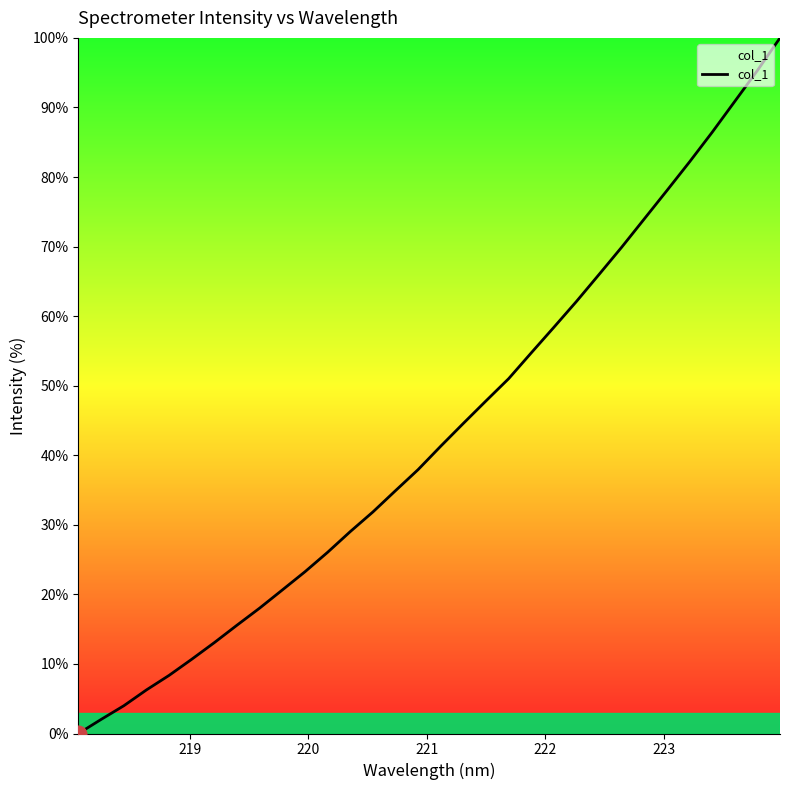

What is the difference between the maximum and minimum values?

100.0